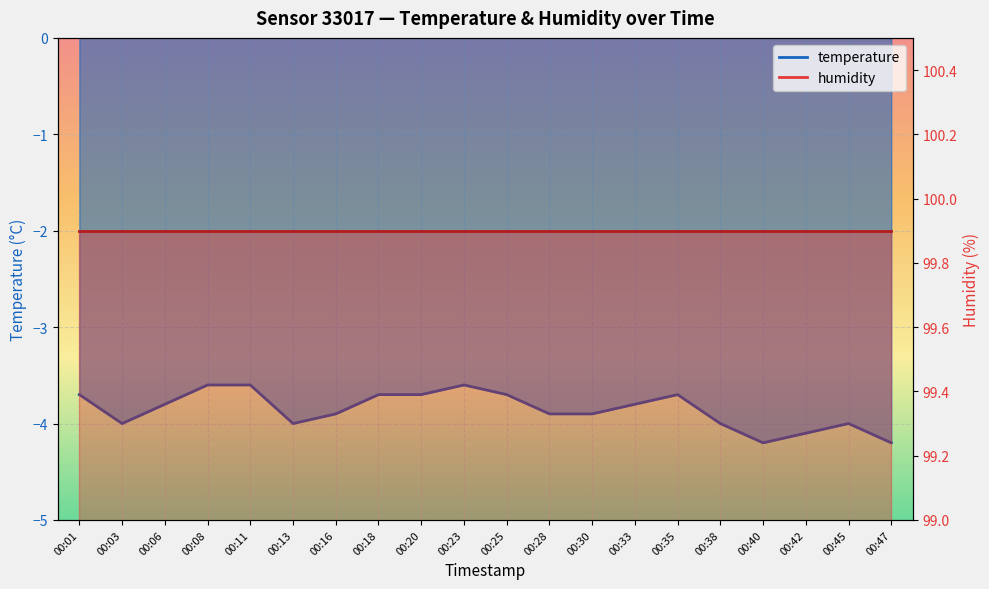

Reading left to right, extract all data points from this chart.

-3.7	-4.0	-3.8	-3.6	-3.6	-4.0	-3.9	-3.7	-3.7	-3.6	-3.7	-3.9	-3.9	-3.8	-3.7	-4.0	-4.2	-4.1	-4.0	-4.2